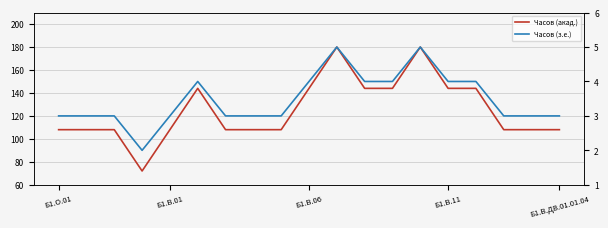

In Часов (з.е.), how many points are higher than both neighbors (excluding endpoints)?

3